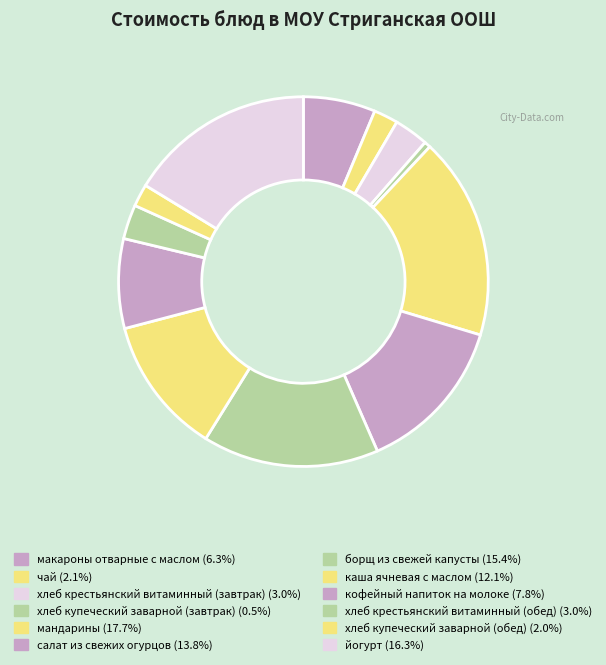

True or false: хлеб купеческий заварной (обед) accounts for 2% of the total.

True